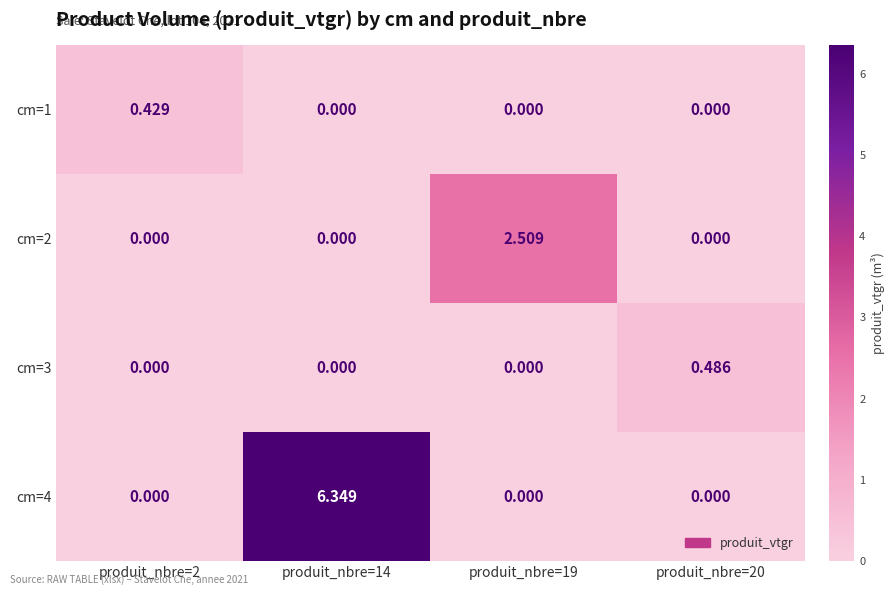

How many values in cm=3 are above zero?

1